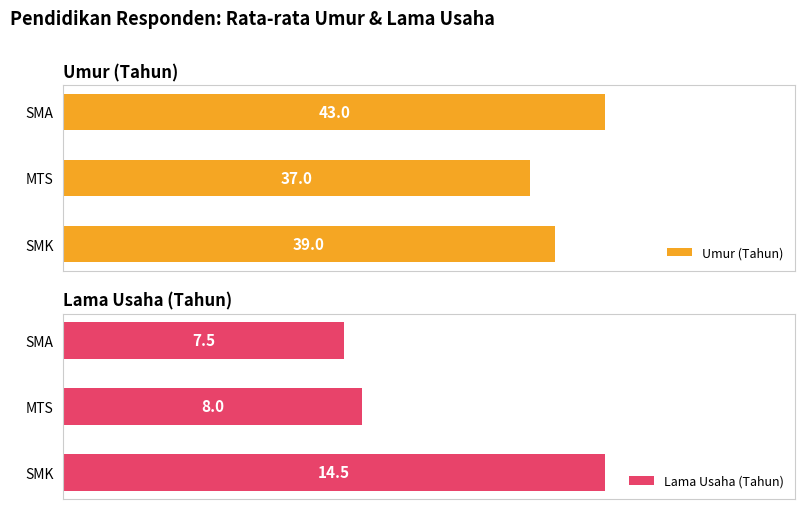

At which label does Umur (Tahun) reach its minimum?

MTS